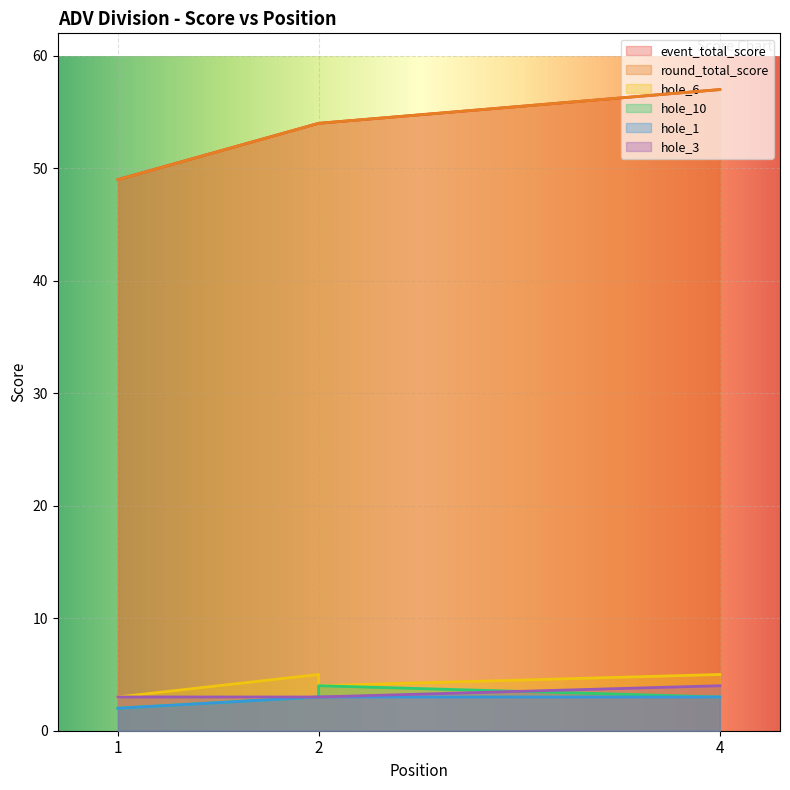

Between 1 and 2, which series saw the biggest shift?

event_total_score